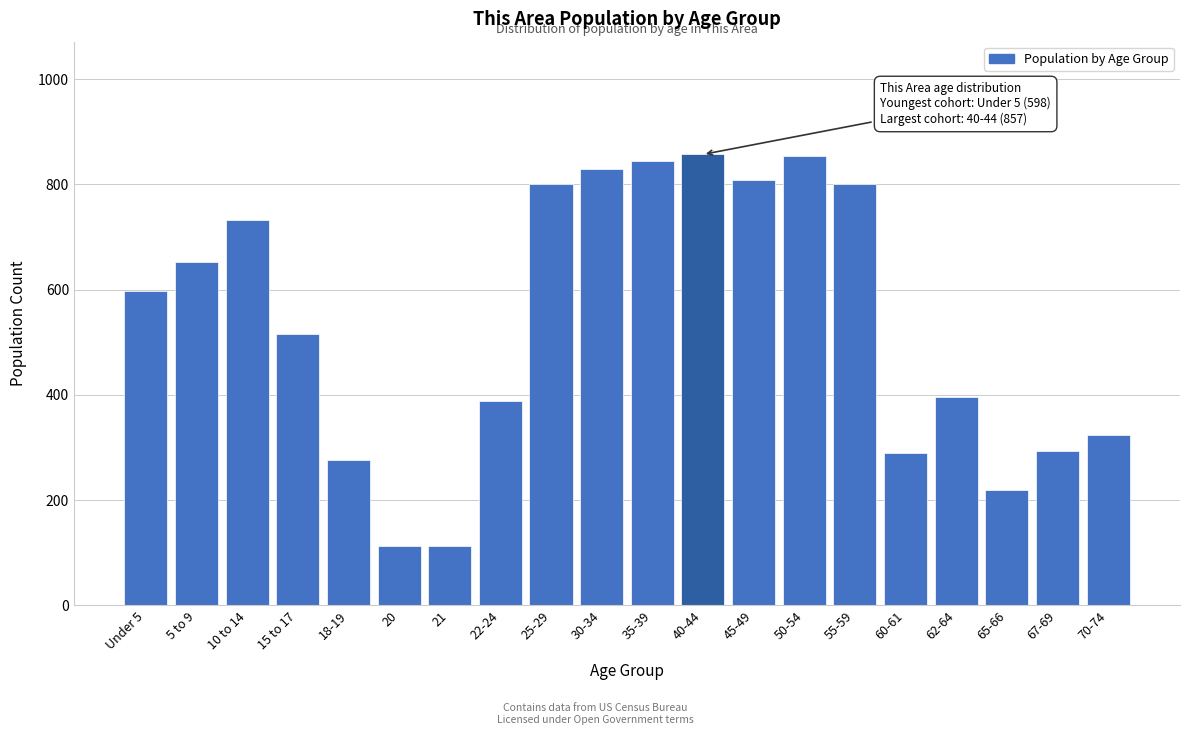

The value at 60-61 is 290. True or false?

True